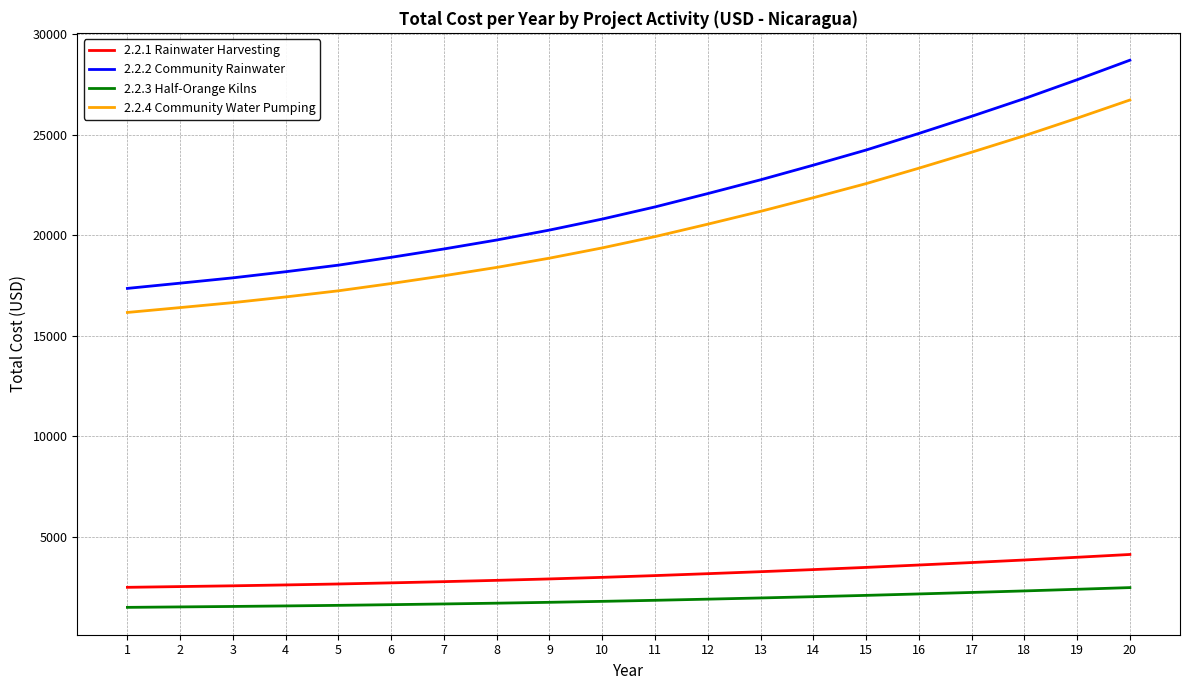

Which series has the widest spread of values?

2.2.2 Community Rainwater